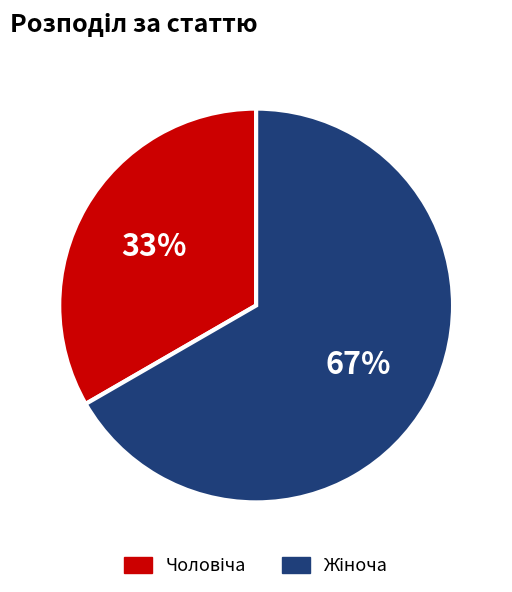

To the nearest percent, what is the average slice percentage?

50%